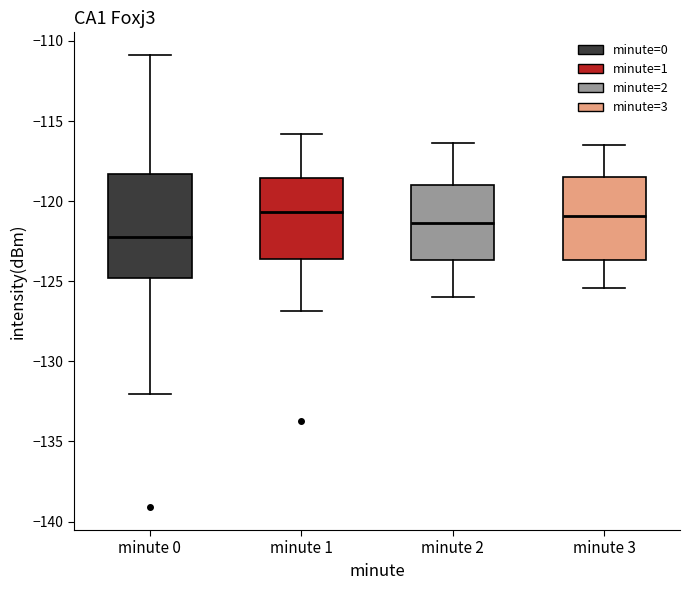

Reading left to right, read every box against the y-axis: the position of its median line, the range the box covers, and the ends of its whiskers. The values are not printed on the chart, so give them approximately, as read against the axis.

minute 0: median -122.0, box -125.0 to -118.5, whiskers -132.0 to -111.0
minute 1: median -120.5, box -123.5 to -118.5, whiskers -127.0 to -116.0
minute 2: median -121.5, box -123.5 to -119.0, whiskers -126.0 to -116.5
minute 3: median -121.0, box -123.5 to -118.5, whiskers -125.5 to -116.5